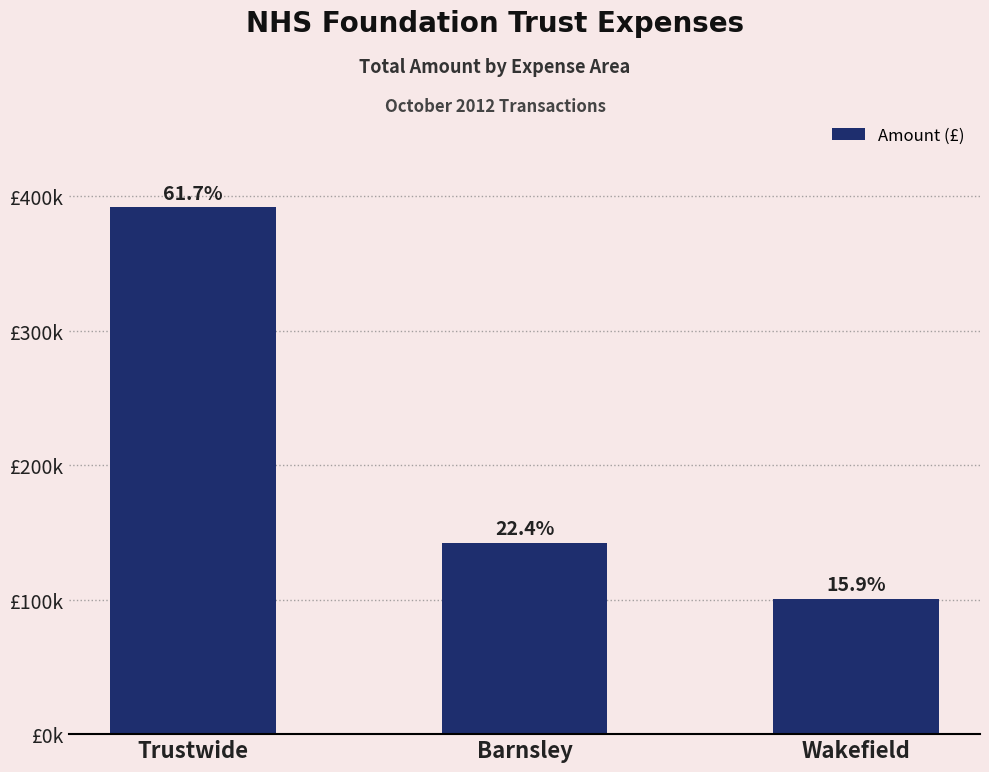

Does the chart contain any negative values?

No